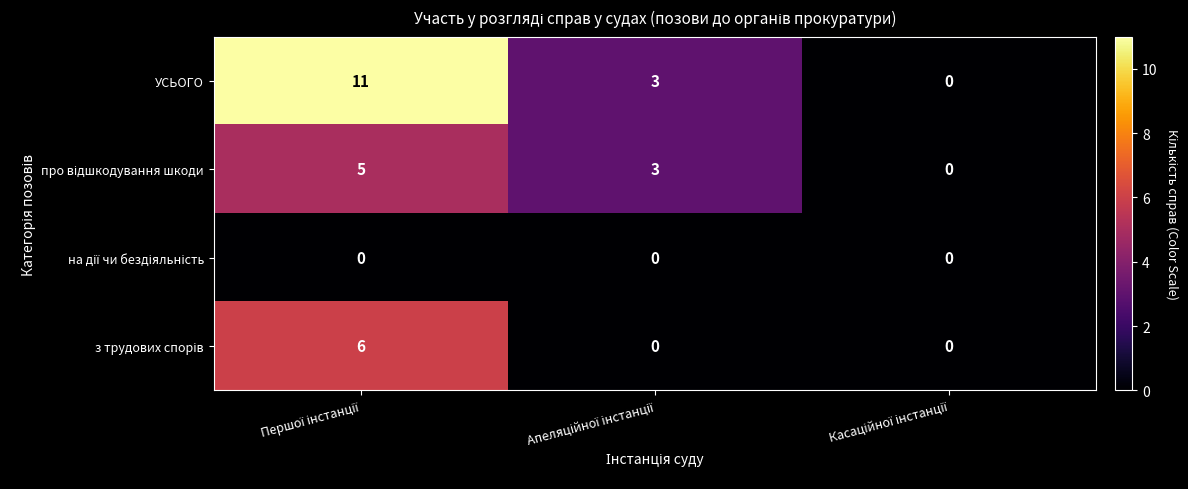

What is the sum of all УСЬОГО values?

14